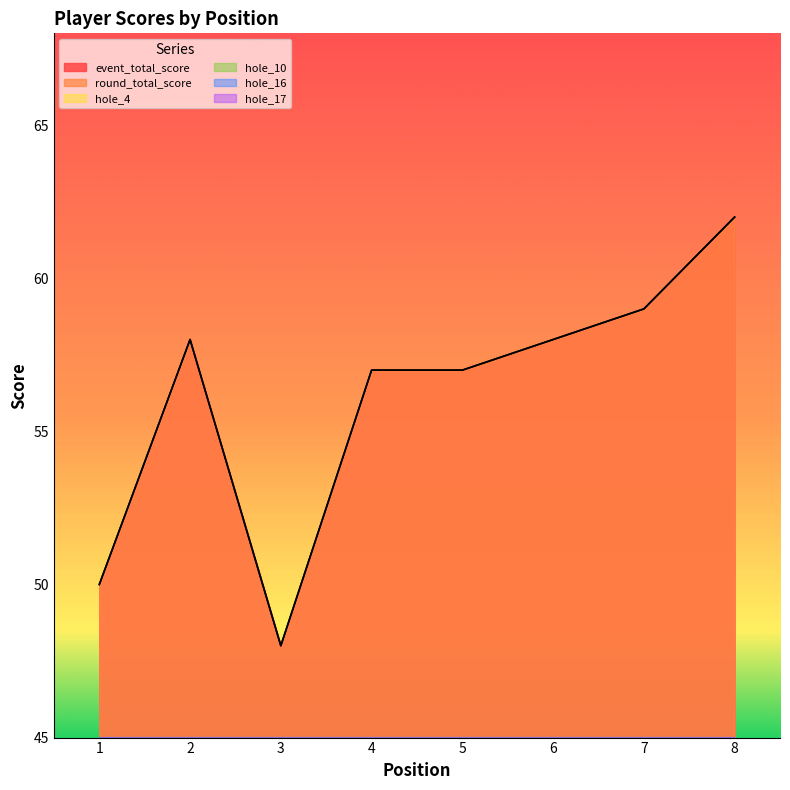

What is the difference between the hole_16 values at 7 and 6?

1